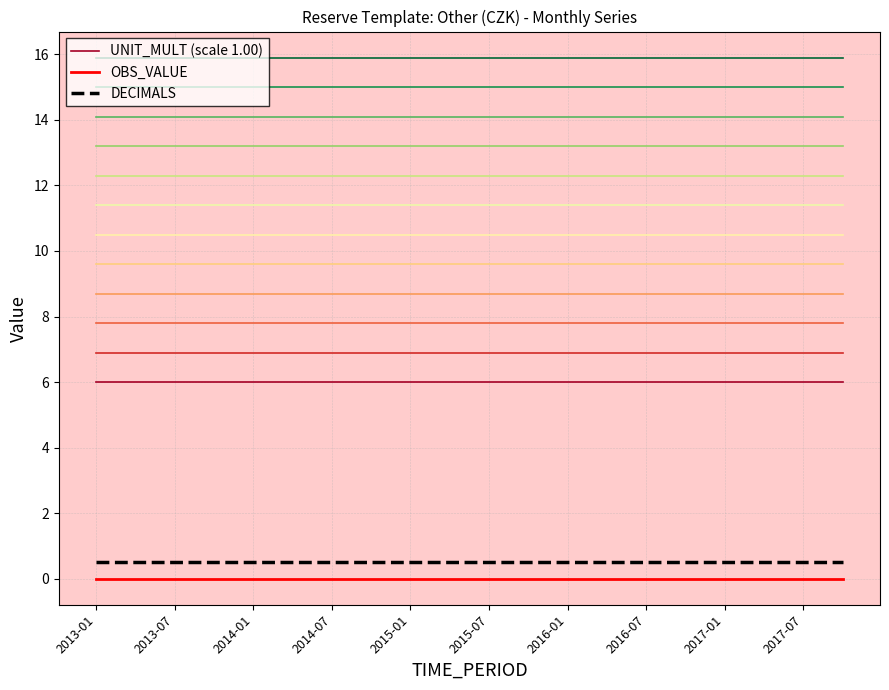

Which series has the largest total across all categories?

UNIT_MULT (scale 1.00)